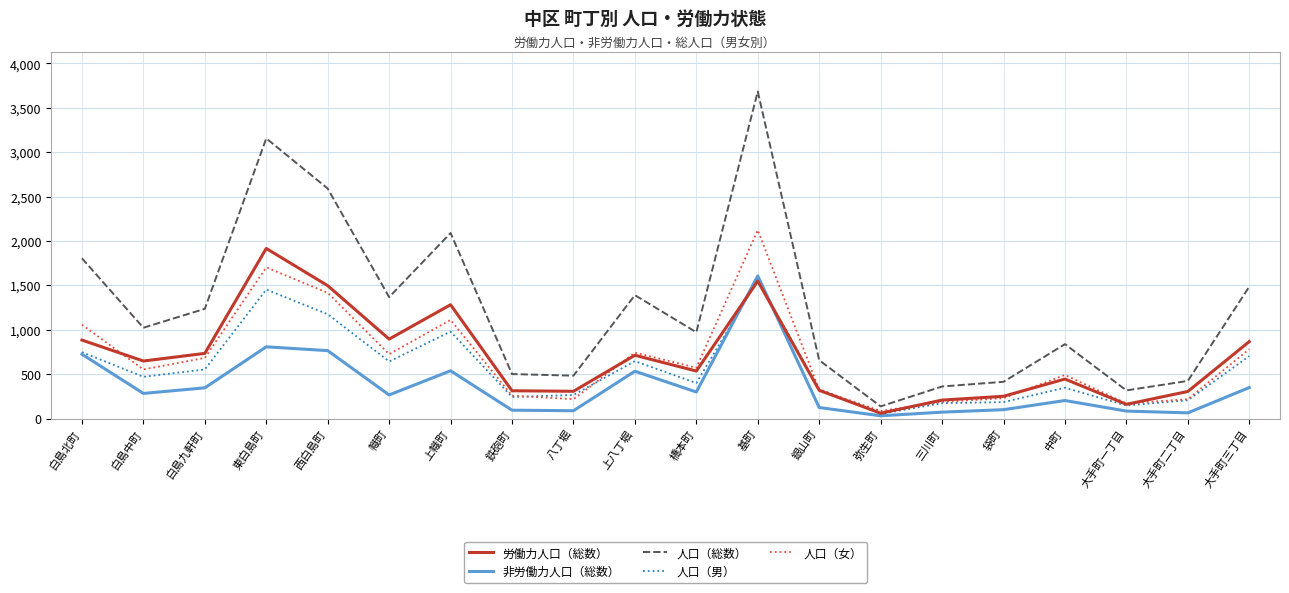

Which series has the largest range (max minus min)?

人口（総数）